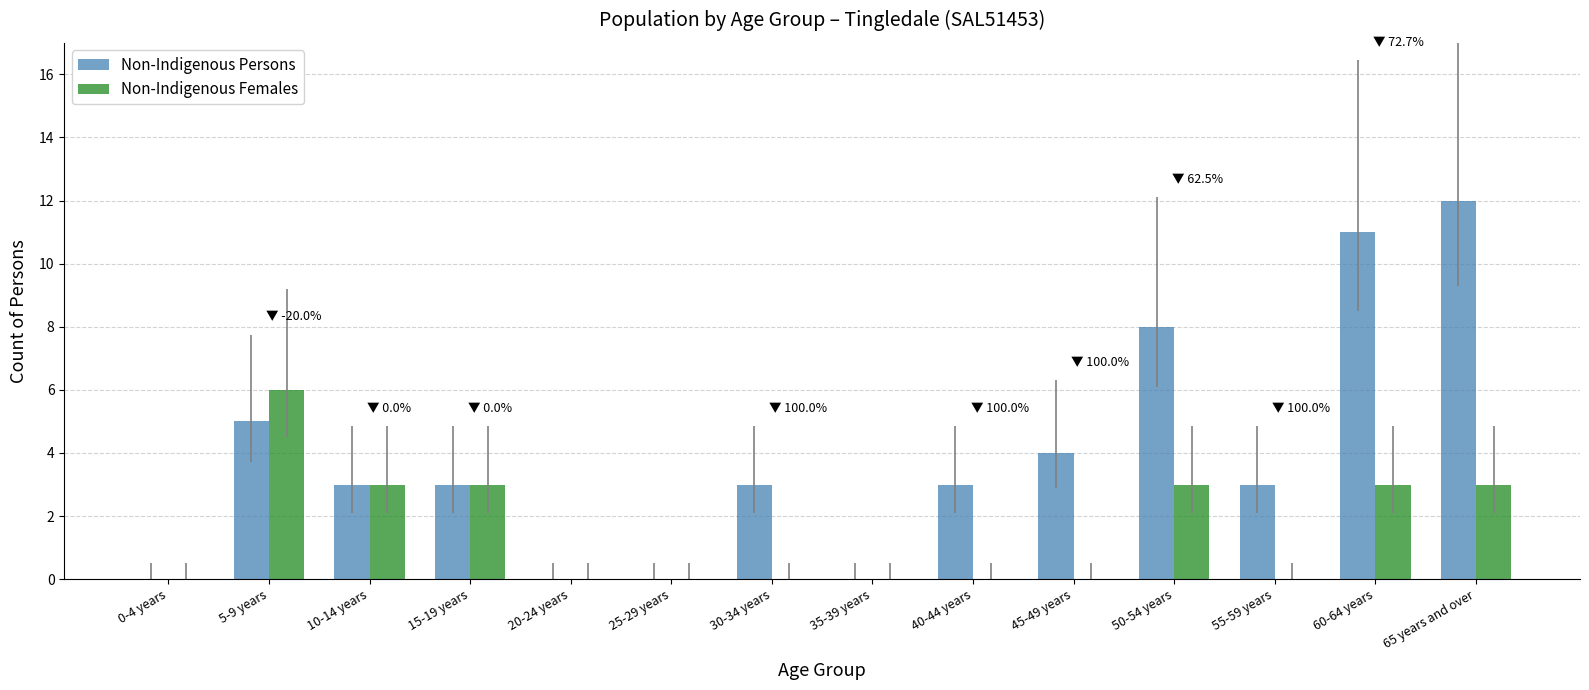

The Non-Indigenous Females series shows 10 at 5-9 years. True or false?

False